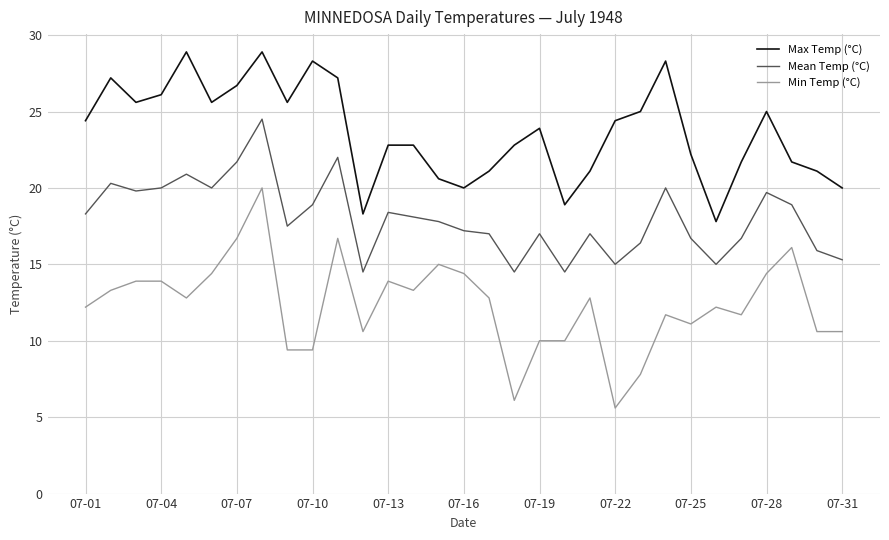

Which series has the widest spread of values?

Min Temp (°C)